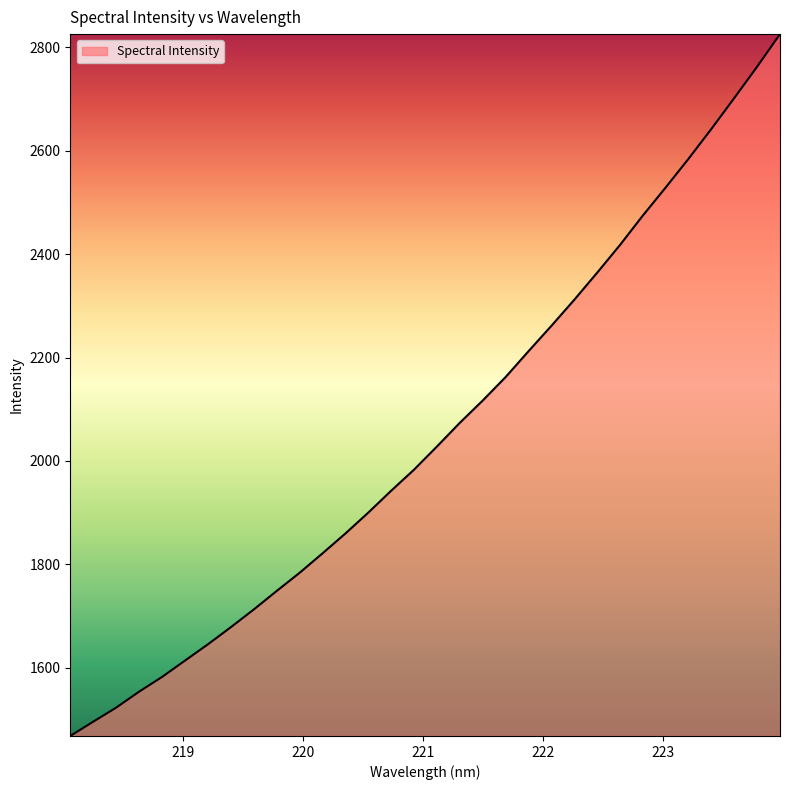

What is the sum of all values?

65770.8